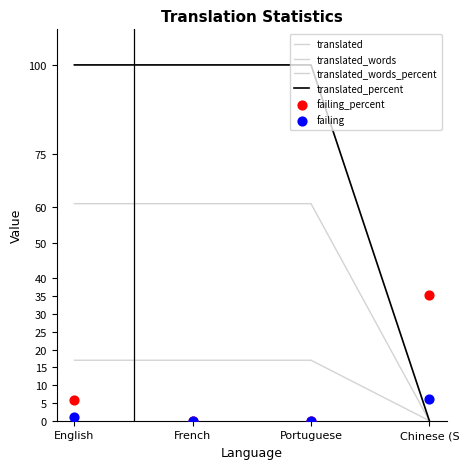

At how many categories does at least one series exceed 40?

3